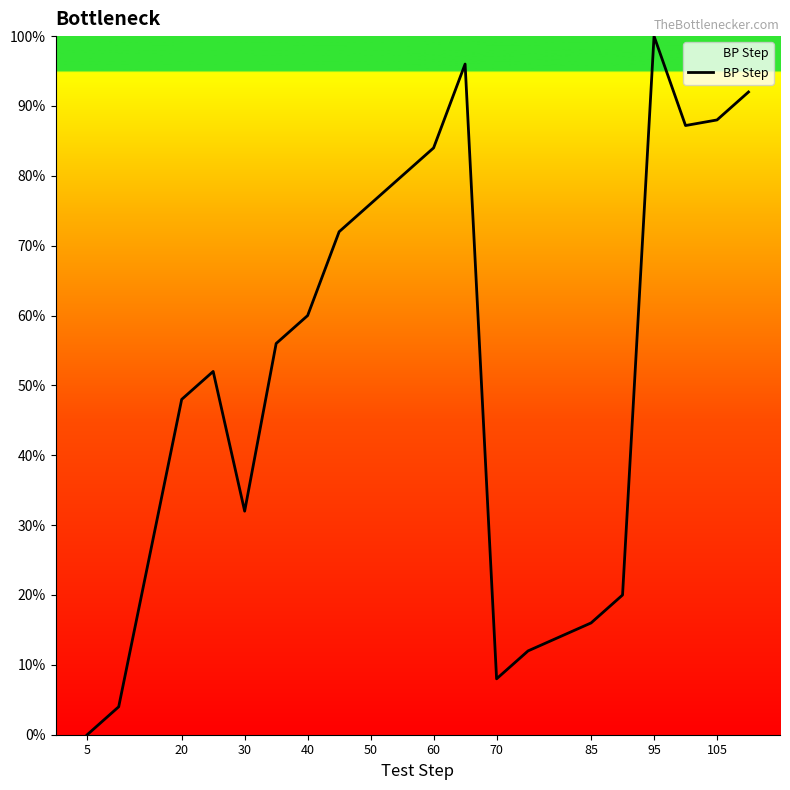

How many lines are shown in the chart?

1